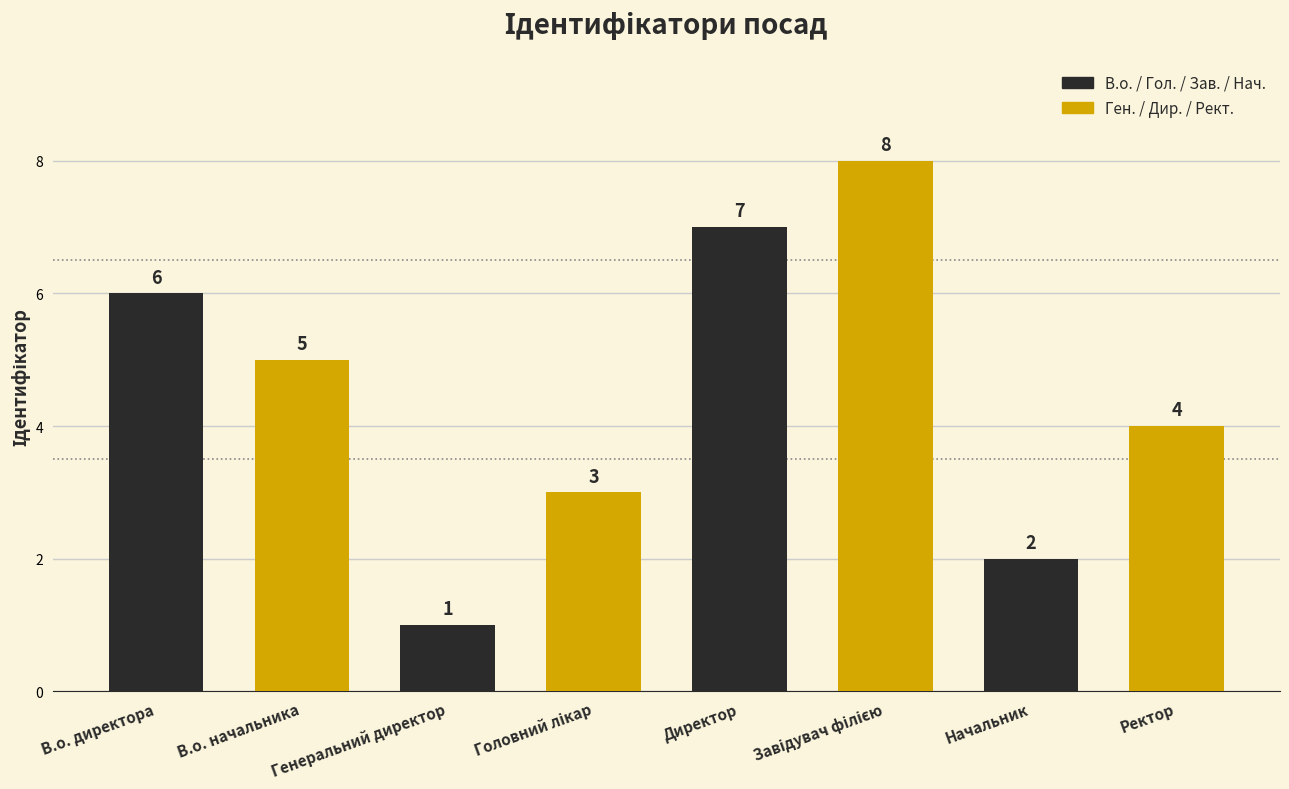

What is the difference between the maximum and second lowest values?

6